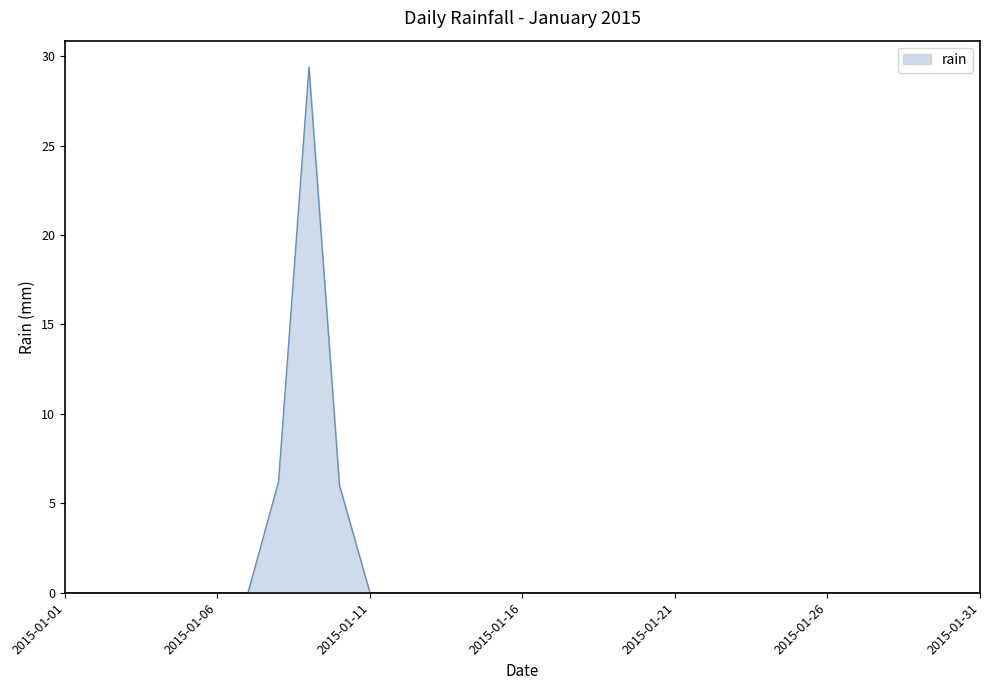

Does the chart have visible grid lines?

No